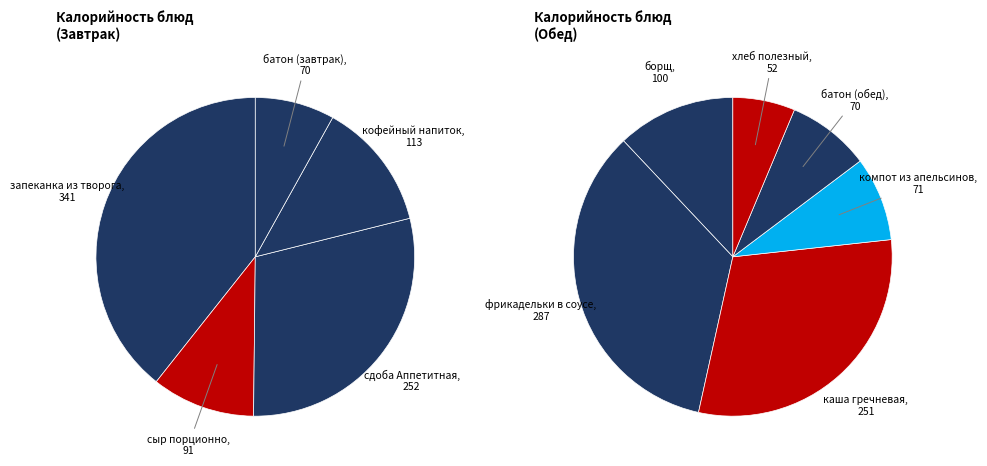

Which category has the smallest portion of the pie?

хлеб полезный